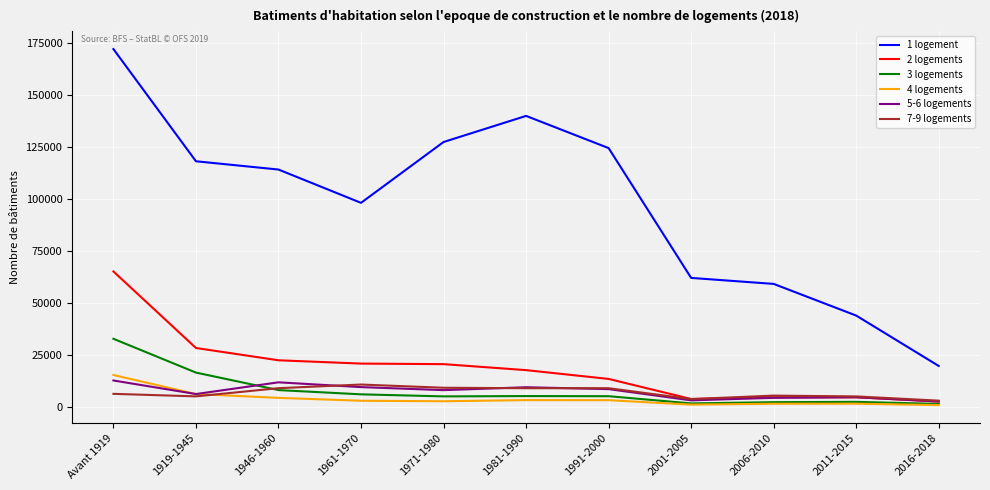

What is the total value across all series at 1991-2000?

165256